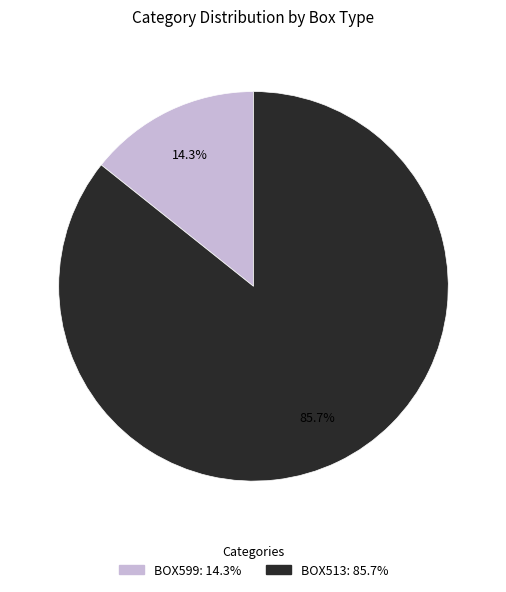

Between BOX513 and BOX599, which is larger?

BOX513